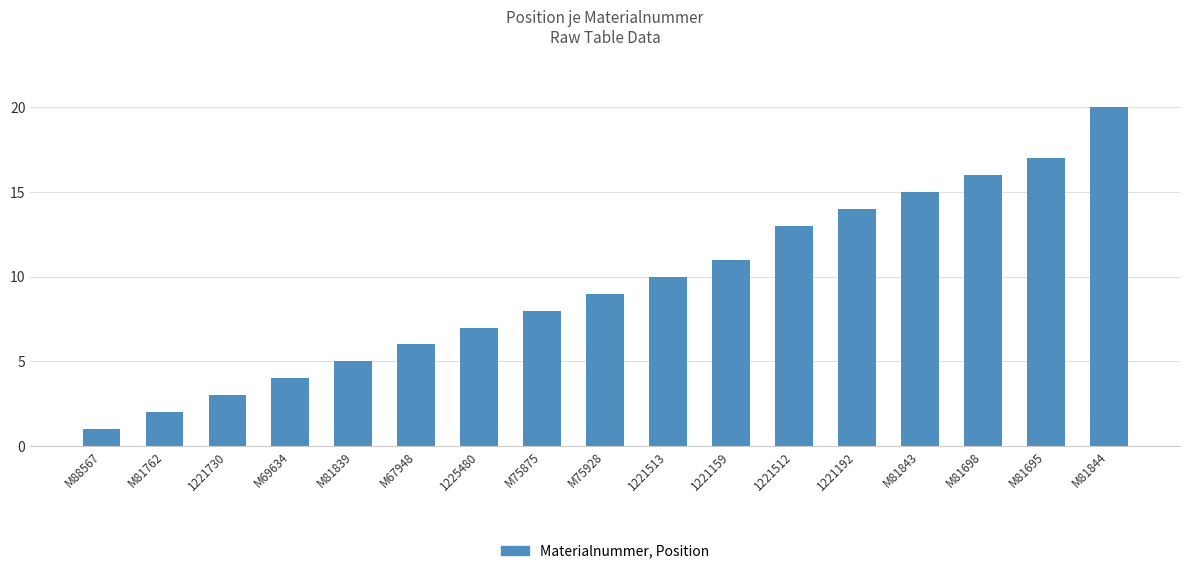

How many values are below 9?

8